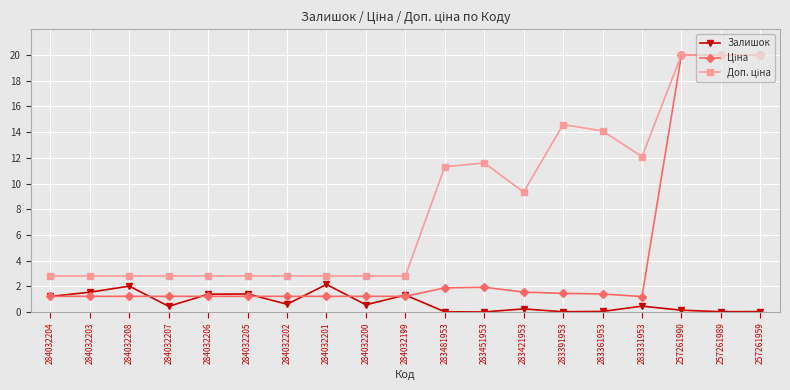

How many categories are shown in the chart?

19